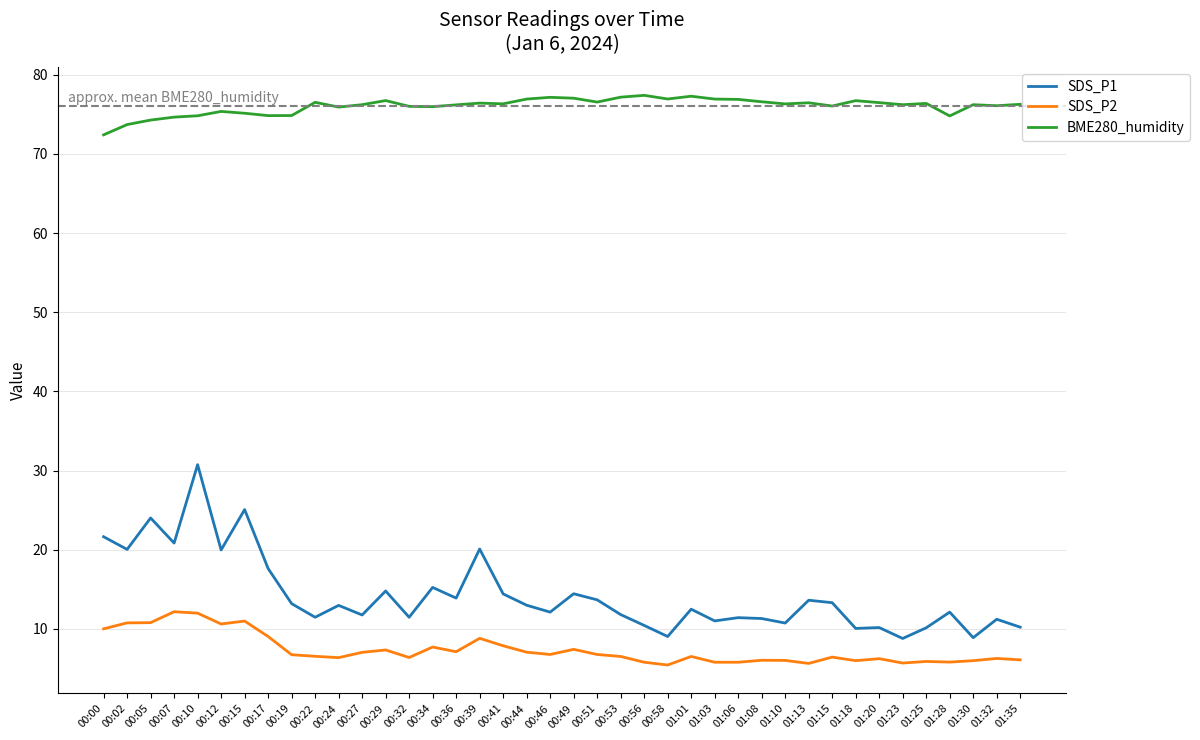

What is the greatest value displayed?

77.4